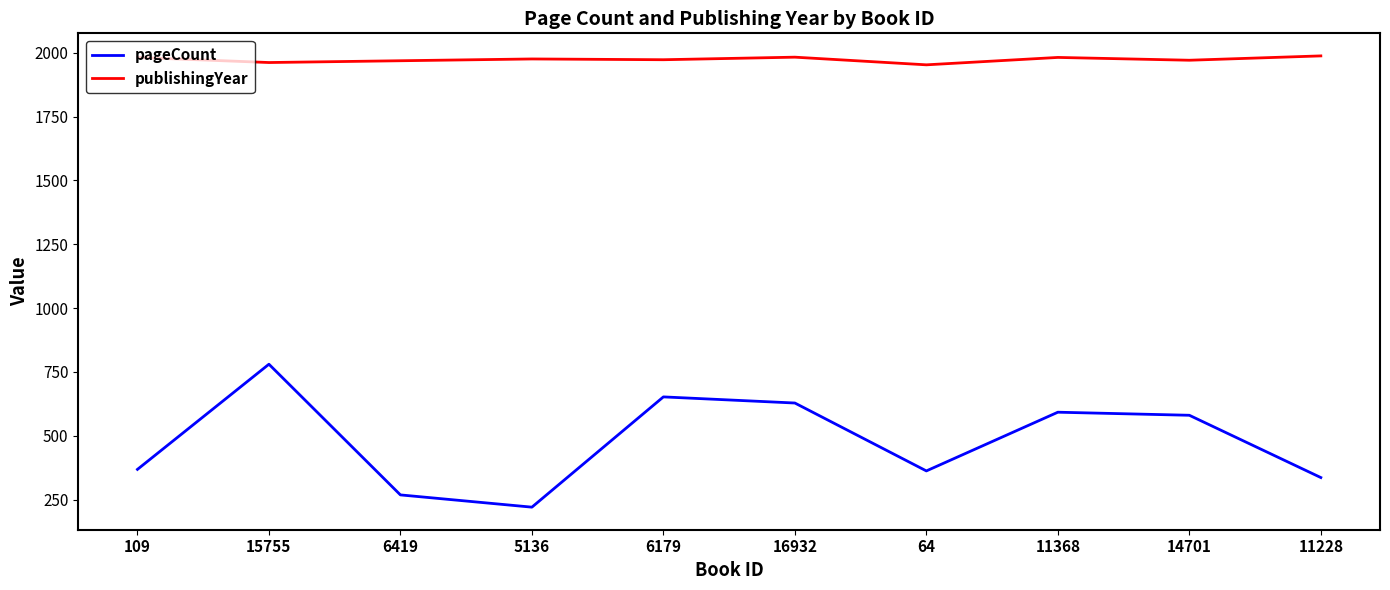

True or false: publishingYear and pageCount intersect in this chart.

False